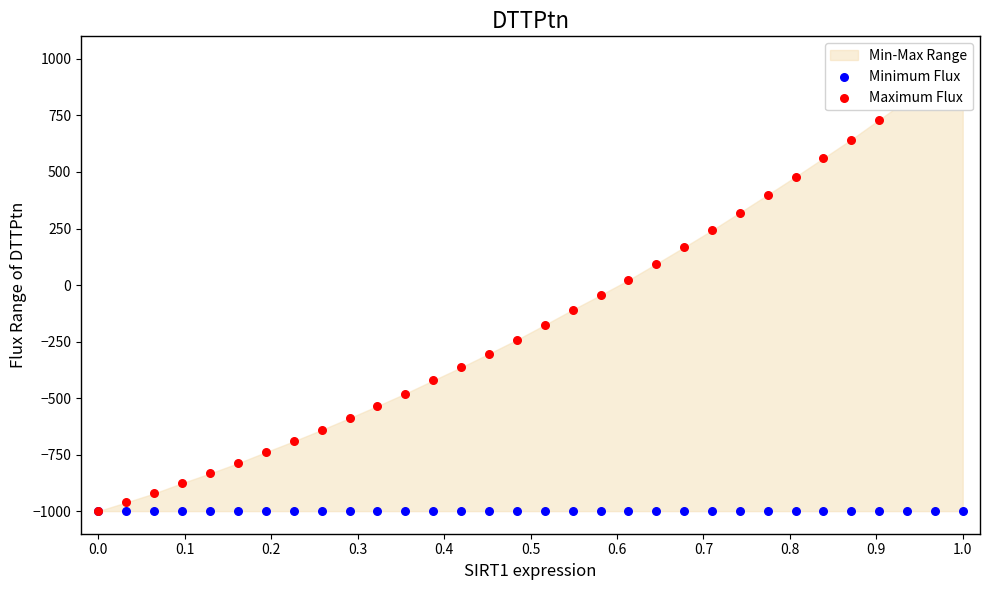

At how many categories does at least one series exceed -116?

15